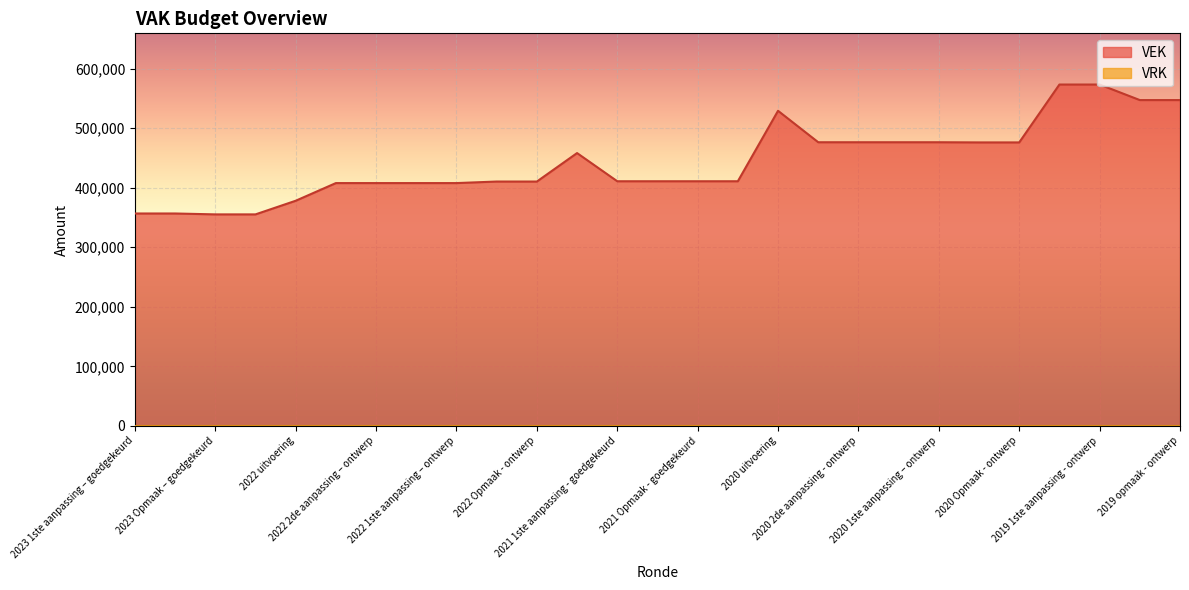

How many interior local peaks (higher than both neighbors) does the data have?

2